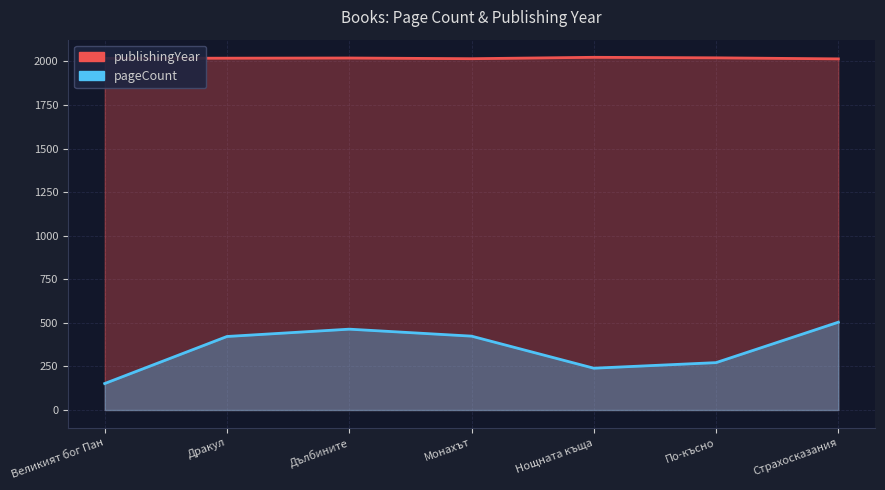

Rank the series at Страхосказания from highest to lowest value.

publishingYear, pageCount